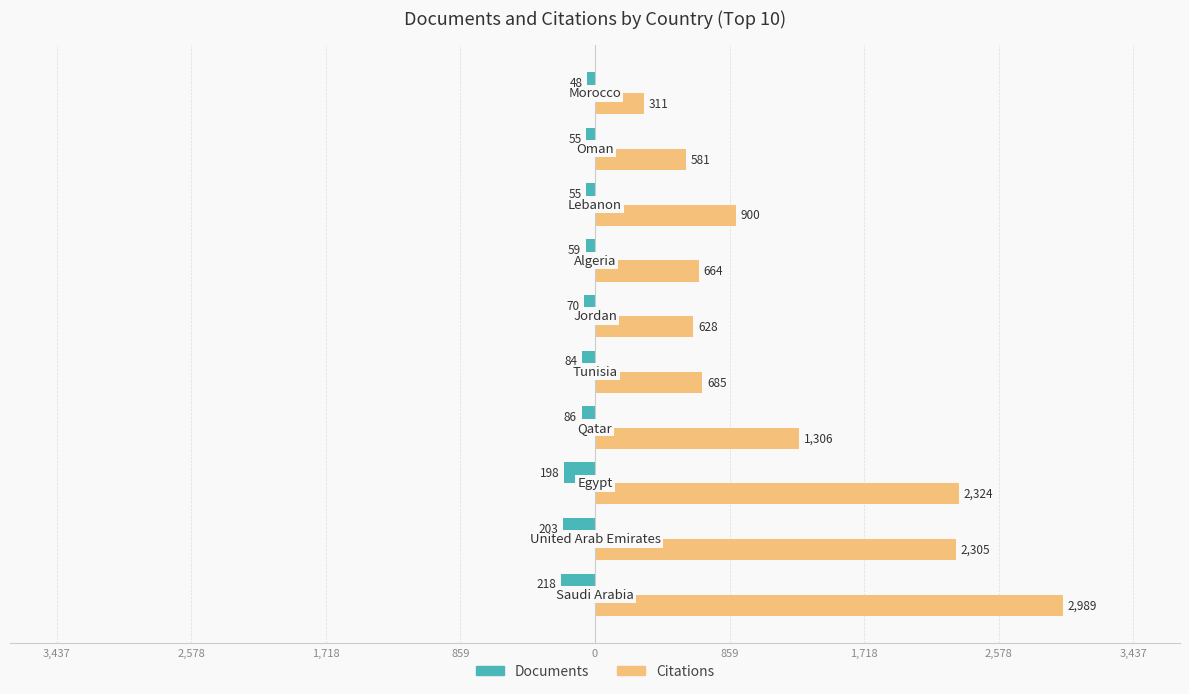

What are all the series names shown in the legend?

Documents, Citations